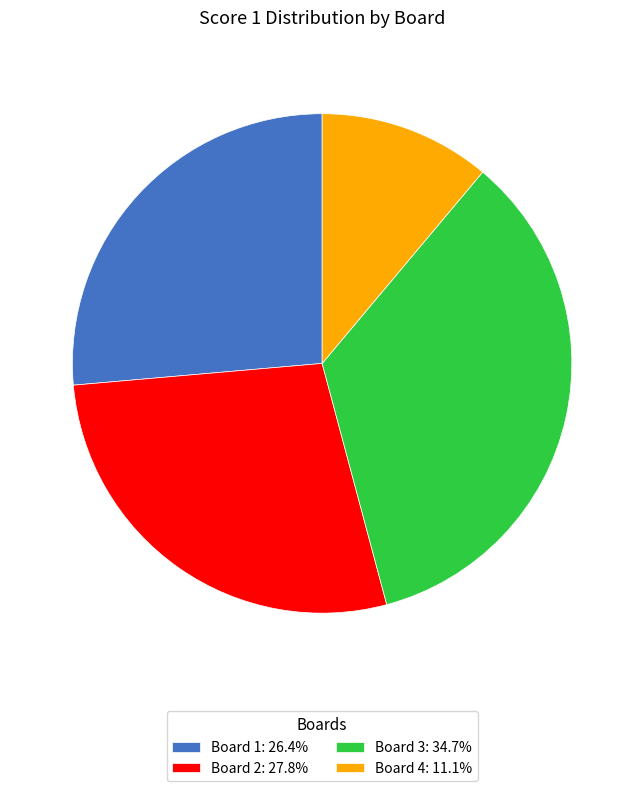

Is there any slice that represents more than half of the pie?

No